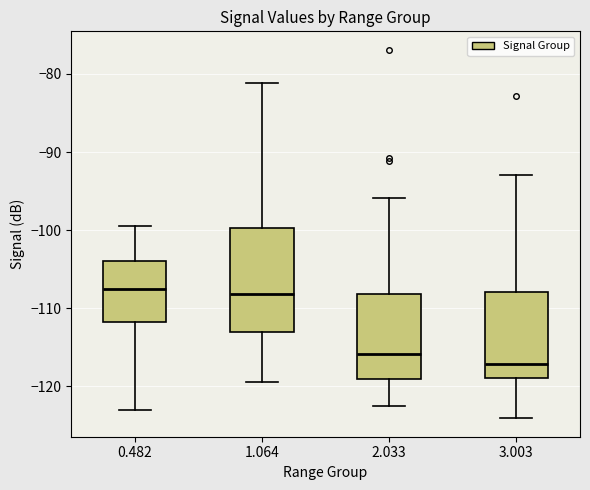

Reading left to right, transcribe this box plot: for each box, give where its median line is, the range the box spans, and where its two whiskers end, as read against the y-axis. The values are not printed on the chart, so give them approximately, as read against the axis.

0.482: median -108, box -112 to -104, whiskers -123 to -99
1.064: median -108, box -113 to -100, whiskers -119 to -81
2.033: median -116, box -119 to -108, whiskers -122 to -96
3.003: median -117, box -119 to -108, whiskers -124 to -93